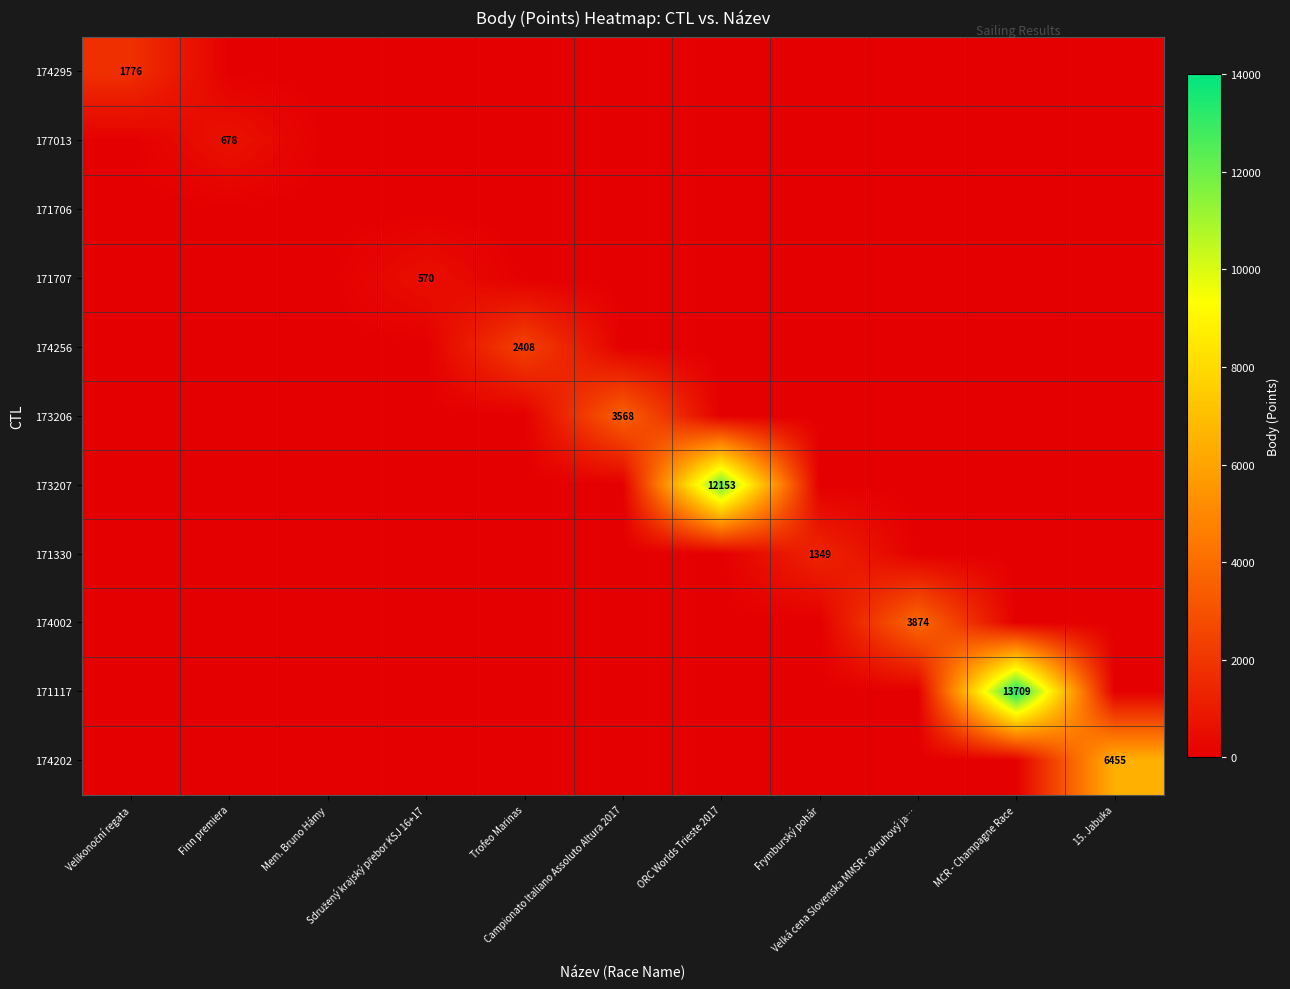

How many data points in 171117 are above 0?

1